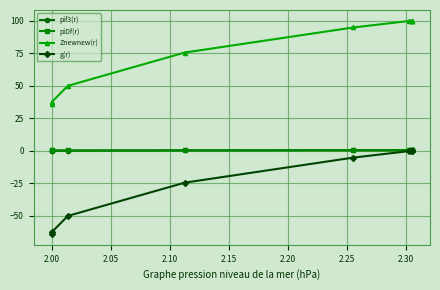

What is the maximum value for pif3(r)?

0.5